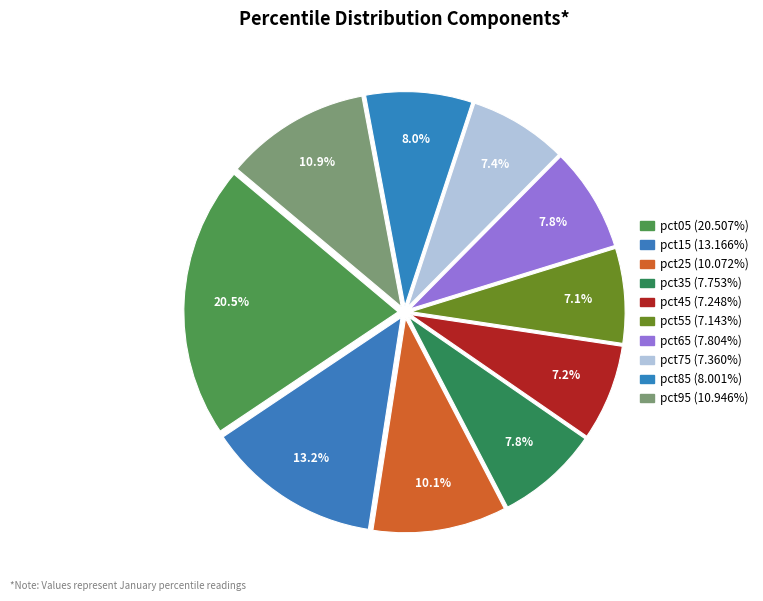

The pct35 slice represents 16% of the pie. True or false?

False